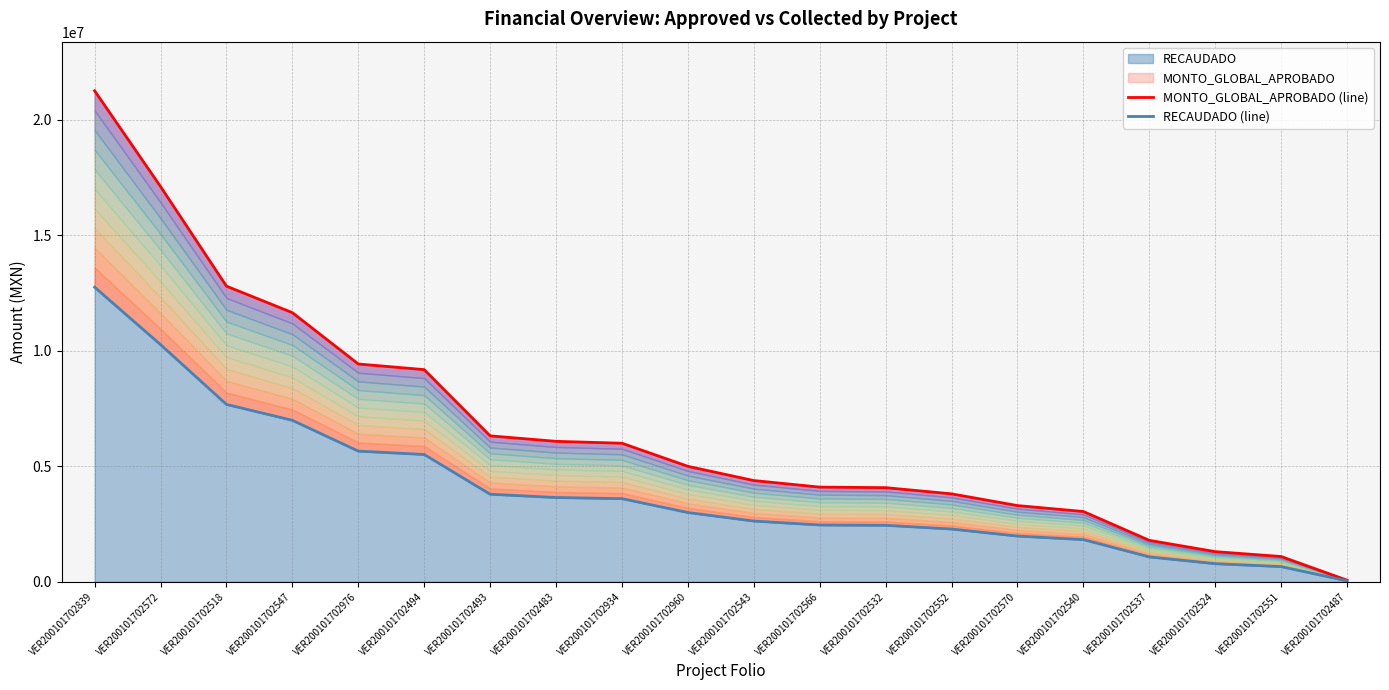

Between VER200101702532 and VER200101702540, which series saw the biggest shift?

MONTO_GLOBAL_APROBADO (line)